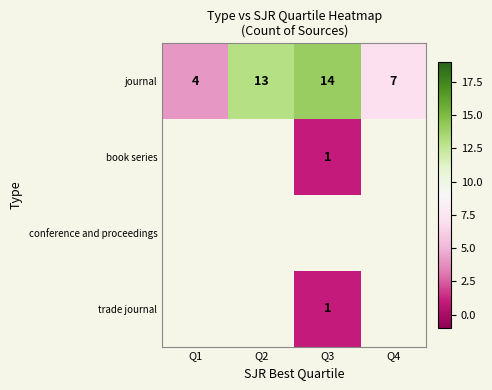

At which category does the chart reach its minimum across all series?

Q3